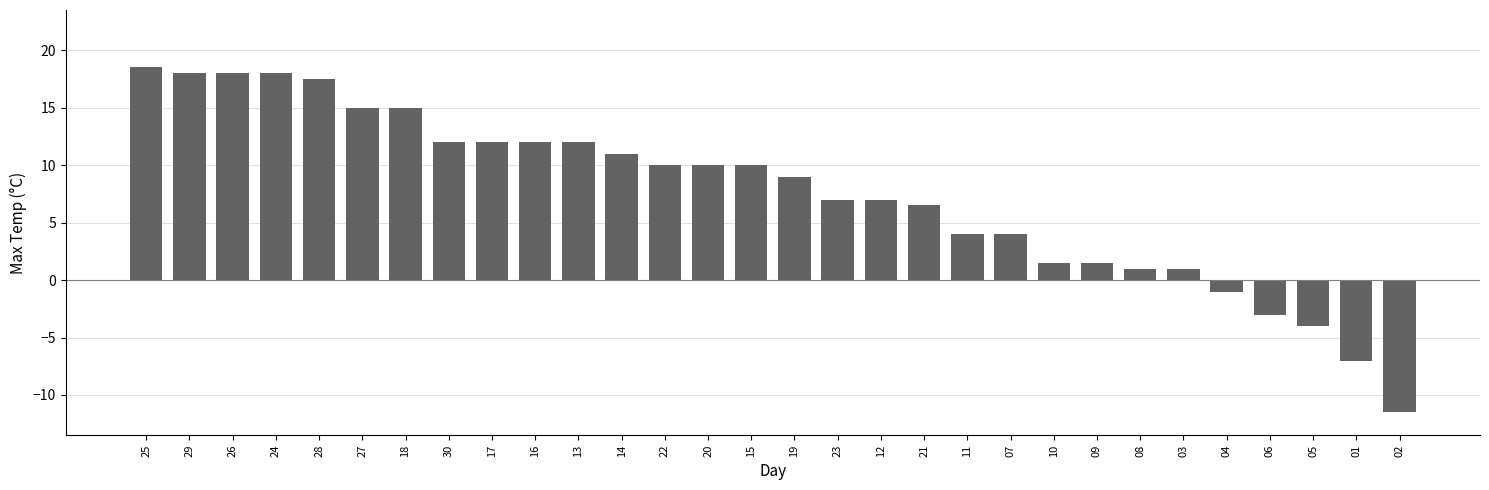

Reading left to right, what are all the values shown in this chart?

25=18.5	29=18.0	26=18.0	24=18.0	28=17.5	27=15.0	18=15.0	30=12.0	17=12.0	16=12.0	13=12.0	14=11.0	22=10.0	20=10.0	15=10.0	19=9.0	23=7.0	12=7.0	21=6.5	11=4.0	07=4.0	10=1.5	09=1.5	08=1.0	03=1.0	04=-1.0	06=-3.0	05=-4.0	01=-7.0	02=-11.5